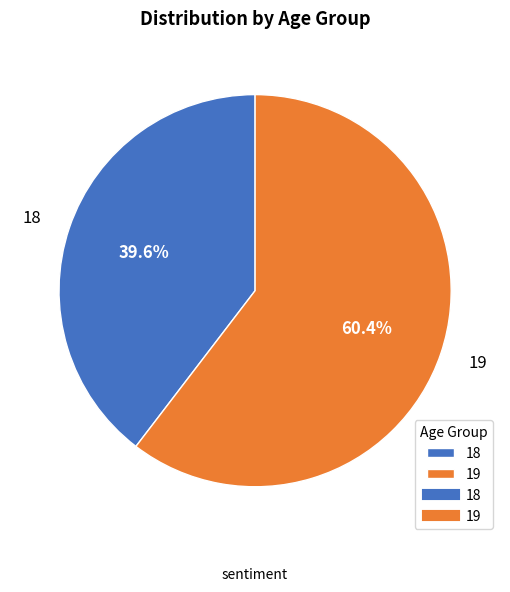

Which has a higher value, 19 or 18?

19